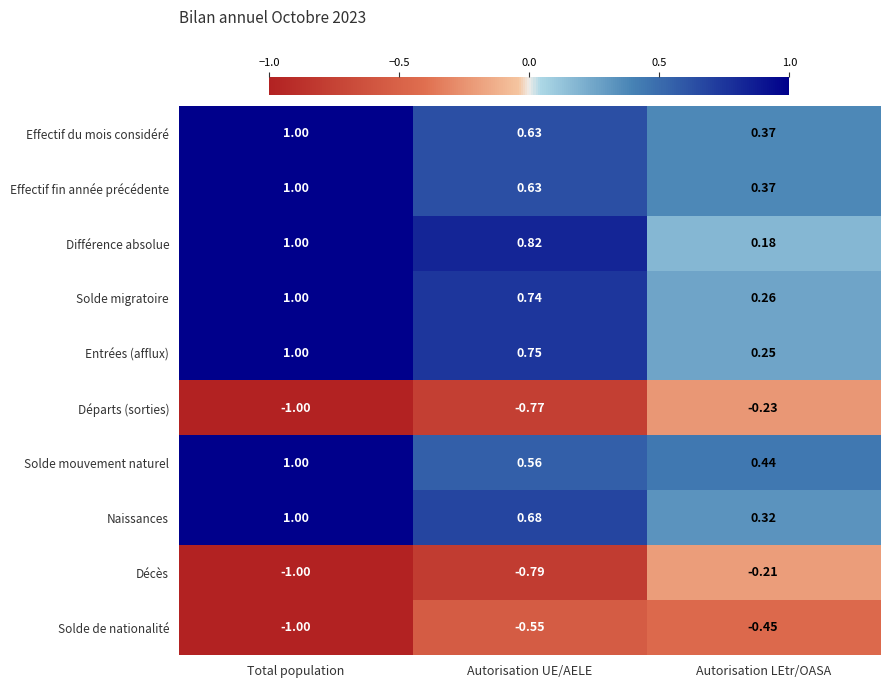

List the labels in order of Départs (sorties) value, largest first.

Autorisation LEtr/OASA, Autorisation UE/AELE, Total population